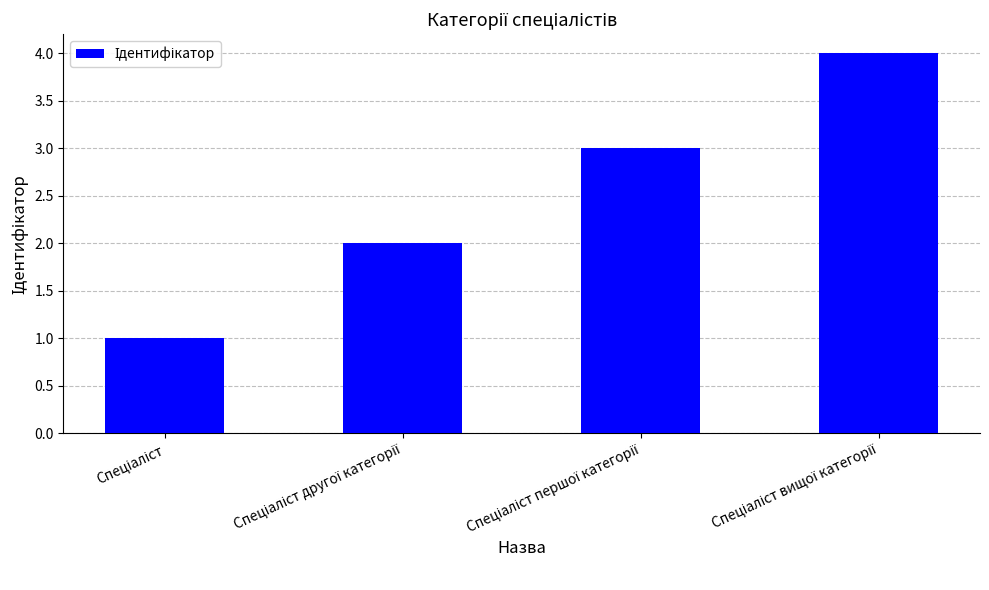

What is the greatest value displayed?

4